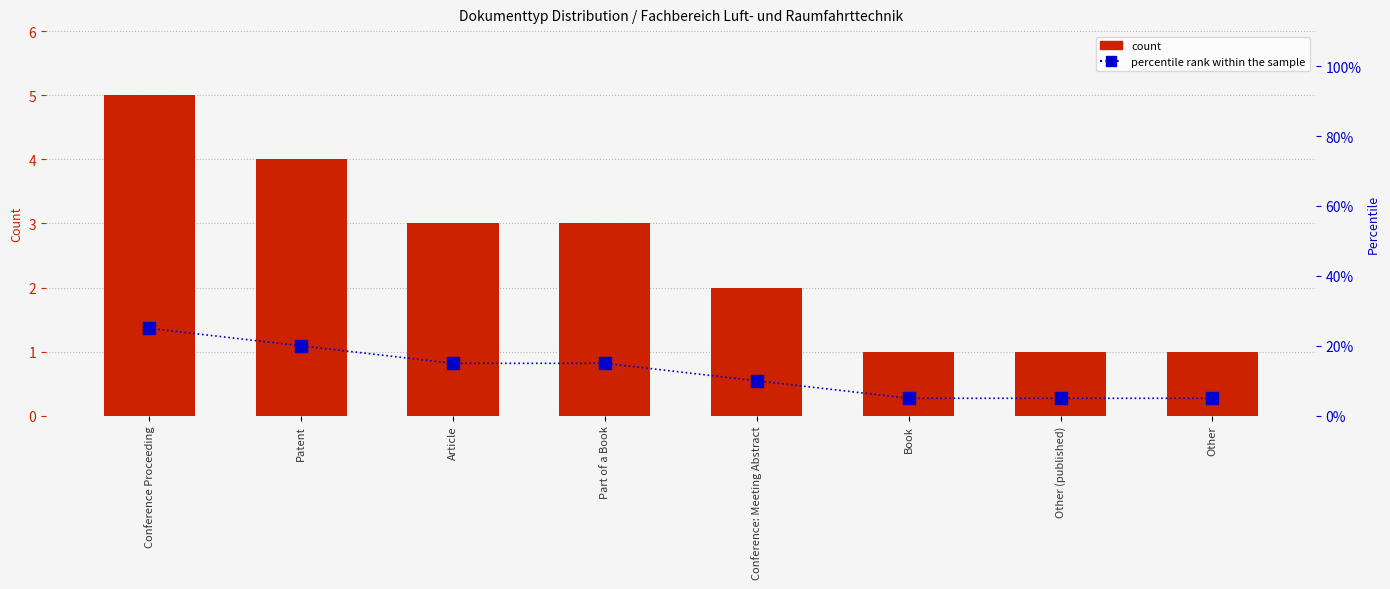

Are the bars horizontal?

No